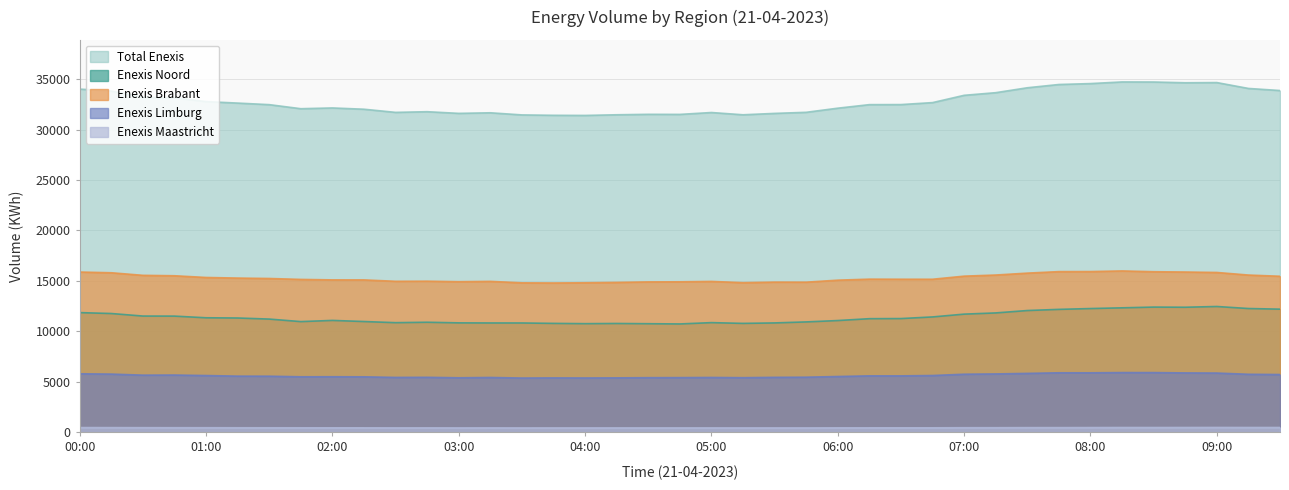

What is the average value of the Enexis_Brabant series?

15292